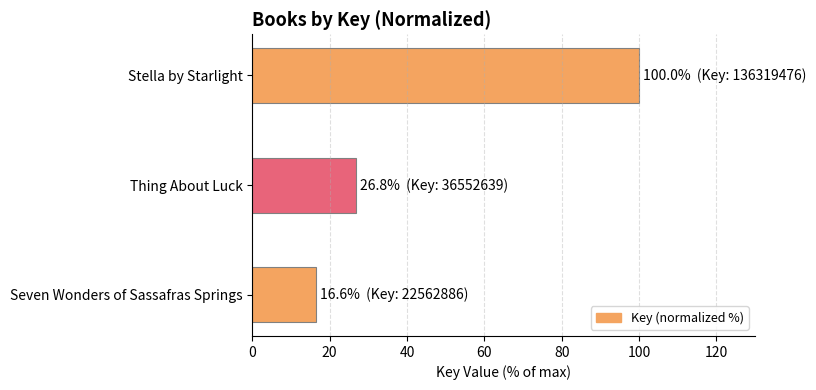

What is the label of the 3rd bar from the top?

Seven Wonders of Sassafras Springs